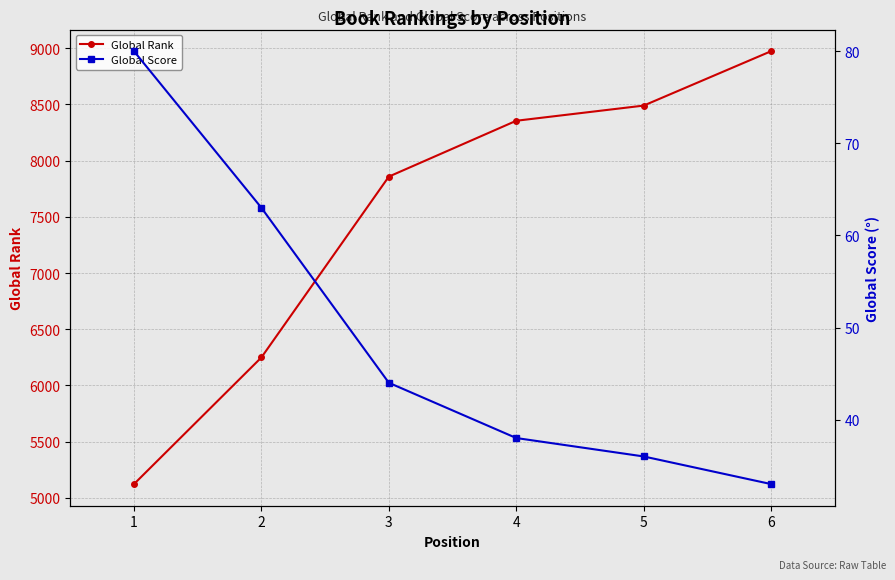

What is the average value of the Global Score series?

49